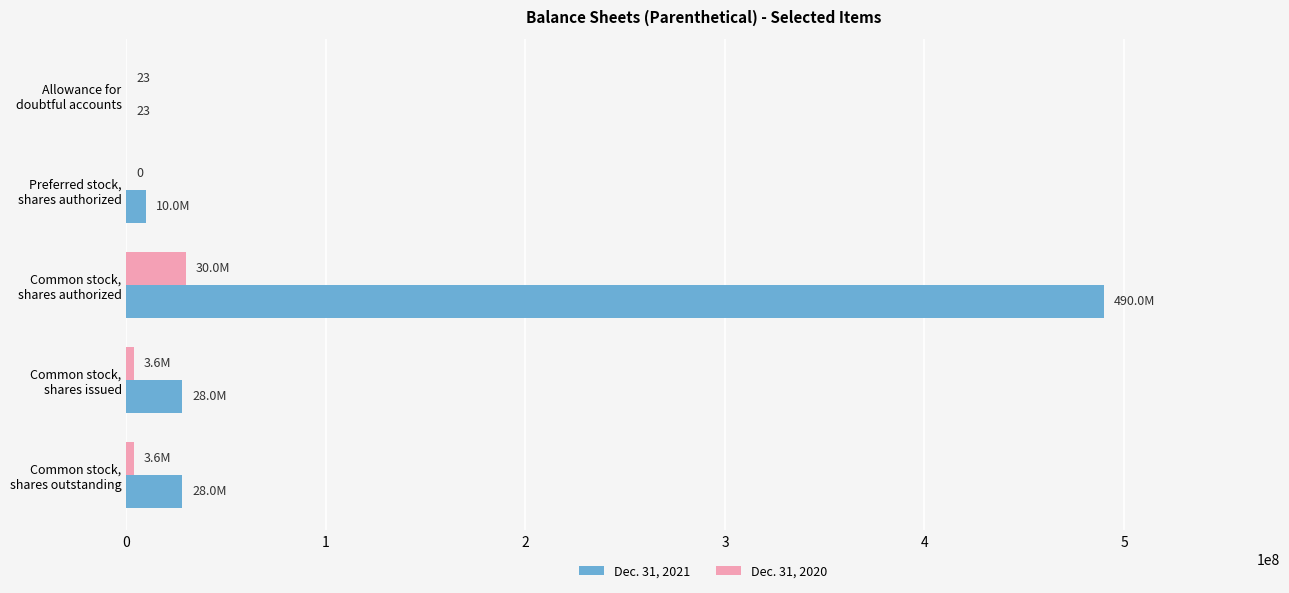

What are all the series names shown in the legend?

Dec. 31, 2021, Dec. 31, 2020